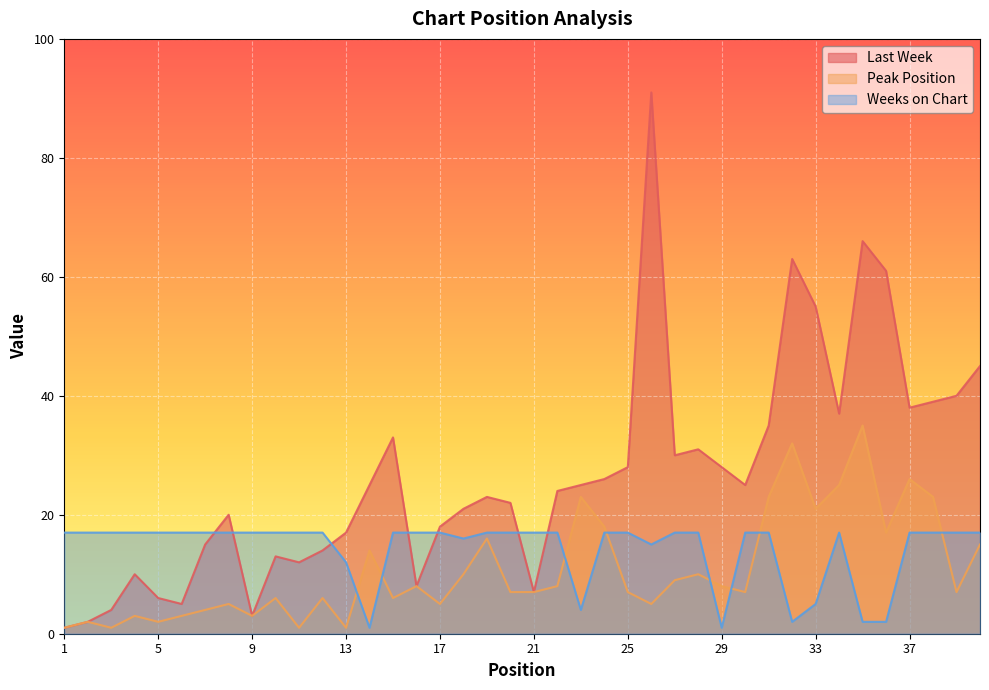

What is the minimum value for Peak Position?

1